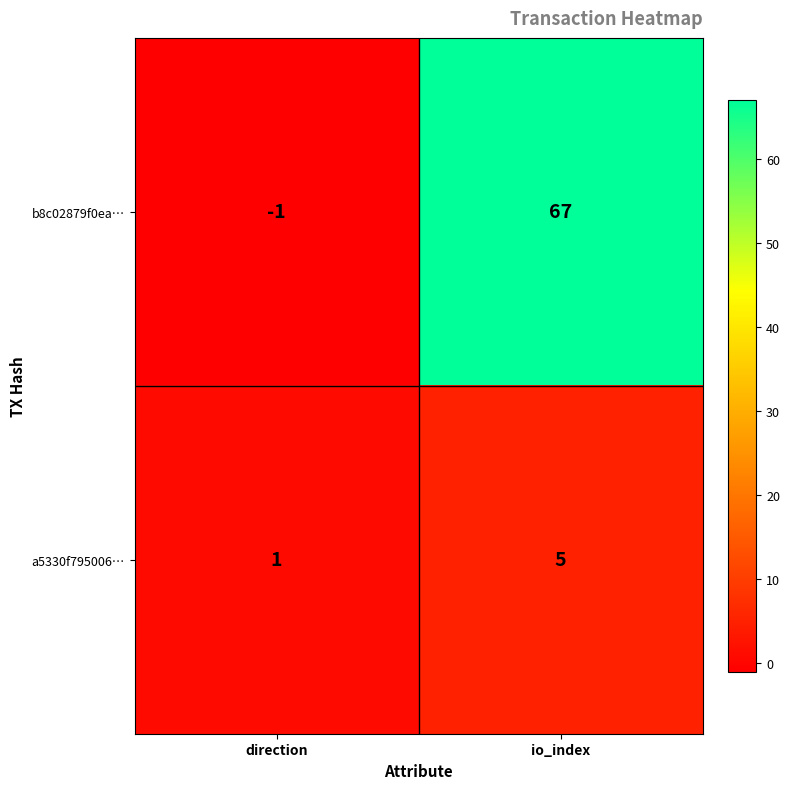

Where is b8c02879f0ea… nearest to the value 33?

direction